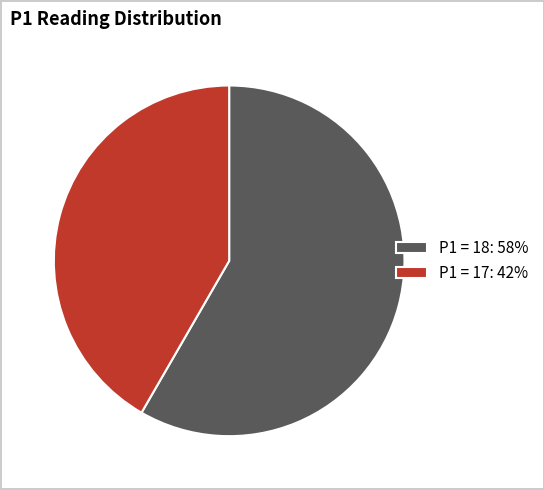

Do P1 = 18: 58% and P1 = 17: 42% together represent more than half of the pie?

Yes